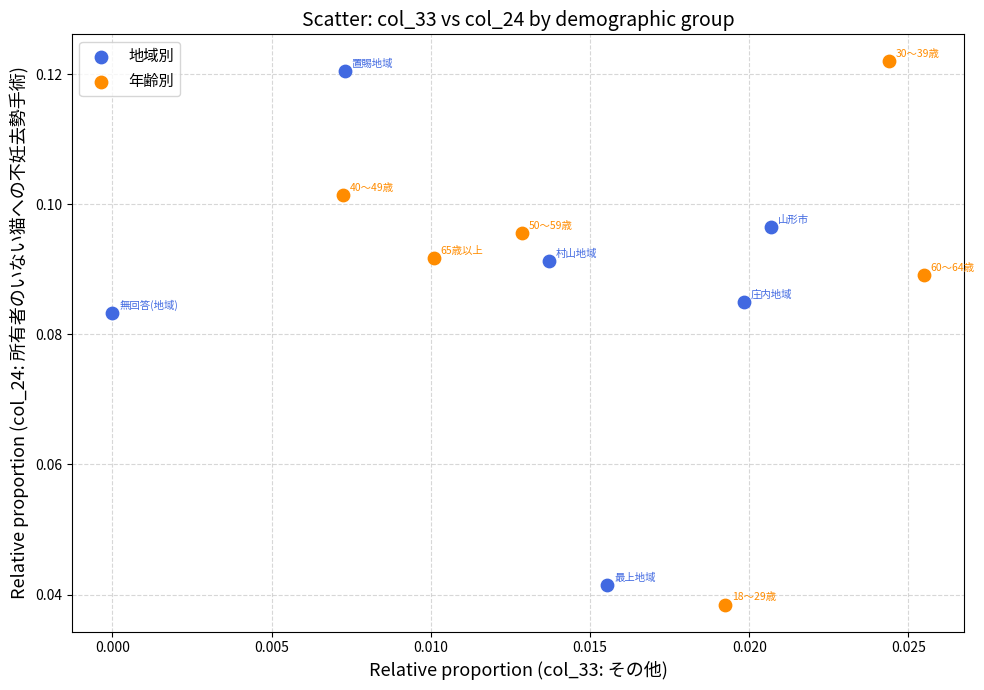

Which series contains the lowest Y value?

年齢別